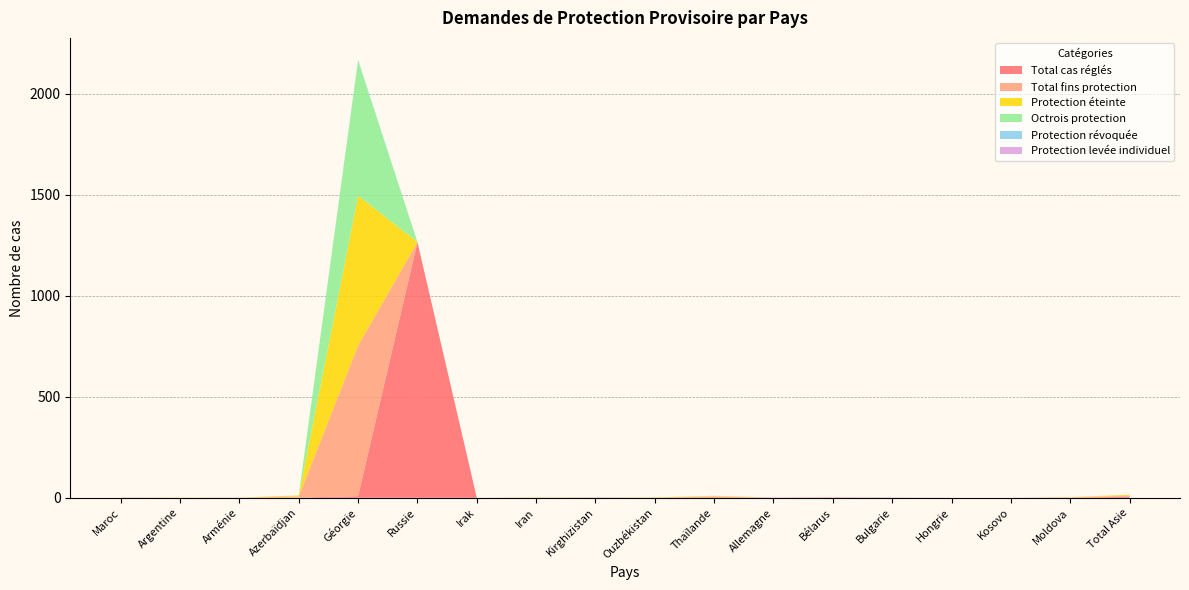

How many positive values does the Total cas réglés series have?

10